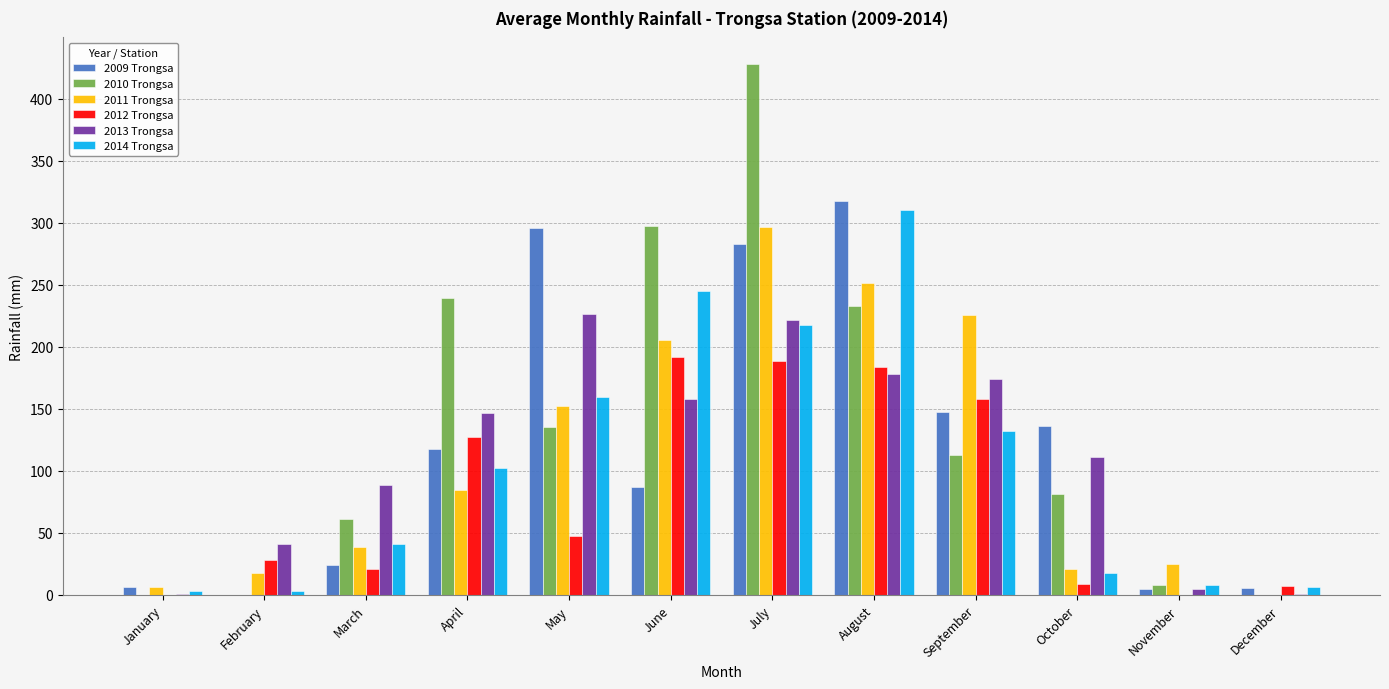

What is the sum of all 2011 Trongsa values?

1324.6